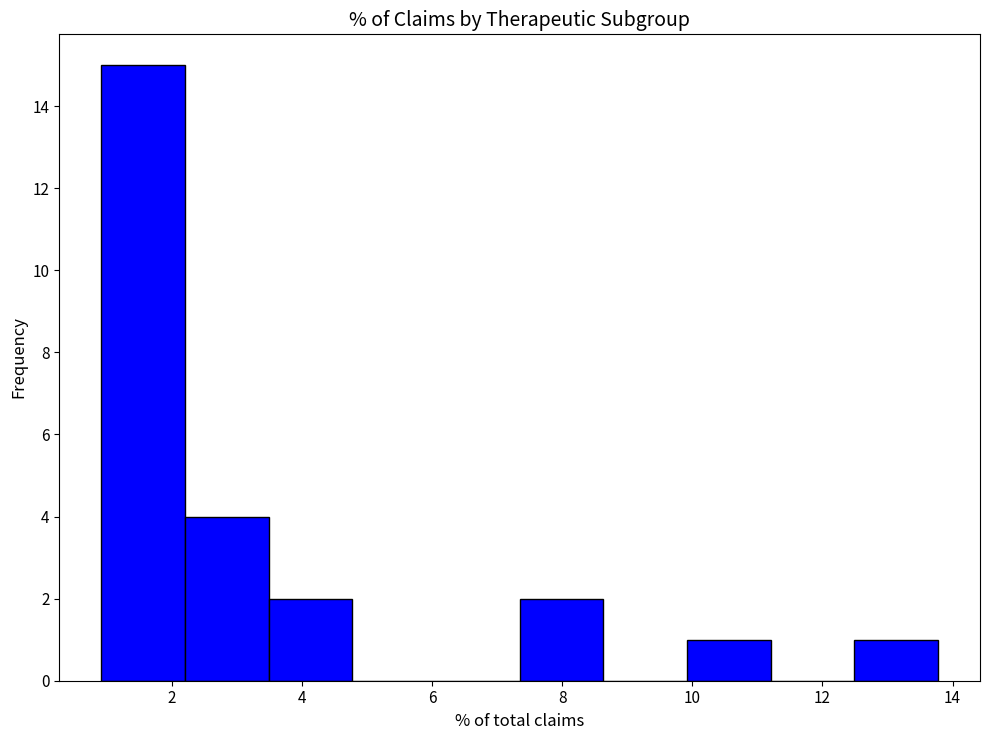

What is the height of the bar covering 10.0 to 11.2 on the x-axis? Neither the bar edges nor the heights are printed on the chart, so give them approximately, as read against the axes.

1